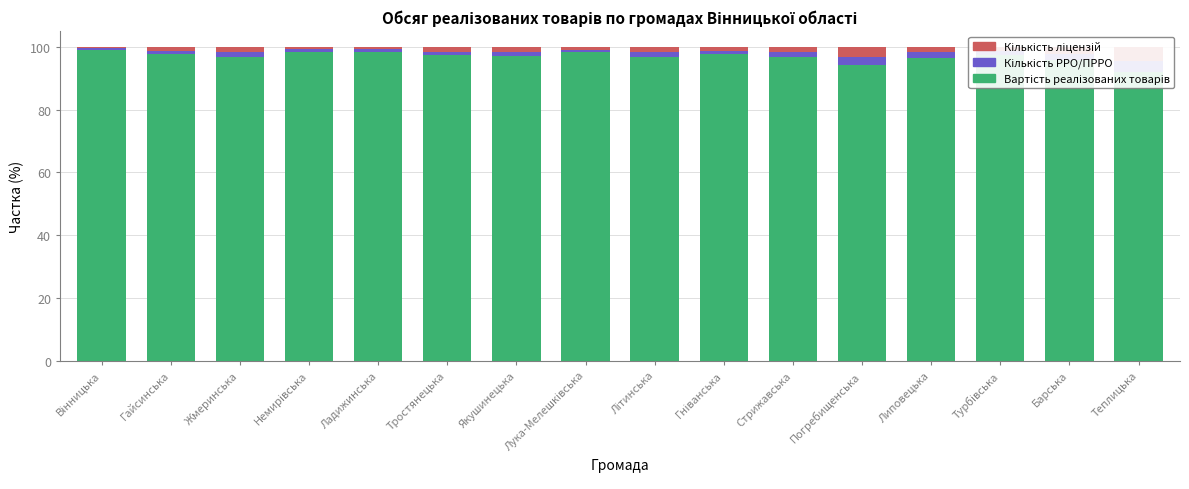

Reading right to left, extract all data points from this chart.

Вартість реалізованих товарів: Теплицька=92.0	Барська=95.7	Турбівська=97.4	Липовецька=96.5	Погребищенська=94.1	Стрижавська=96.7	Гніванська=97.6	Літинська=96.8	Лука-Мелешківська=98.2	Якушинецька=97.0	Тростянецька=97.4	Ладижинська=98.3	Немирівська=98.5	Жмеринська=96.9	Гайсинська=97.7	Вінницька=99.0
Кількість РРО/ПРРО: Теплицька=3.5	Барська=1.9	Турбівська=1.2	Липовецька=1.7	Погребищенська=2.8	Стрижавська=1.6	Гніванська=1.2	Літинська=1.6	Лука-Мелешківська=0.8	Якушинецька=1.5	Тростянецька=1.0	Ладижинська=1.0	Немирівська=0.7	Жмеринська=1.5	Гайсинська=1.1	Вінницька=0.6
Кількість ліцензій: Теплицька=4.4	Барська=2.4	Турбівська=1.4	Липовецька=1.8	Погребищенська=3.2	Стрижавська=1.7	Гніванська=1.2	Літинська=1.6	Лука-Мелешківська=1.0	Якушинецька=1.5	Тростянецька=1.5	Ладижинська=0.8	Немирівська=0.8	Жмеринська=1.6	Гайсинська=1.2	Вінницька=0.4